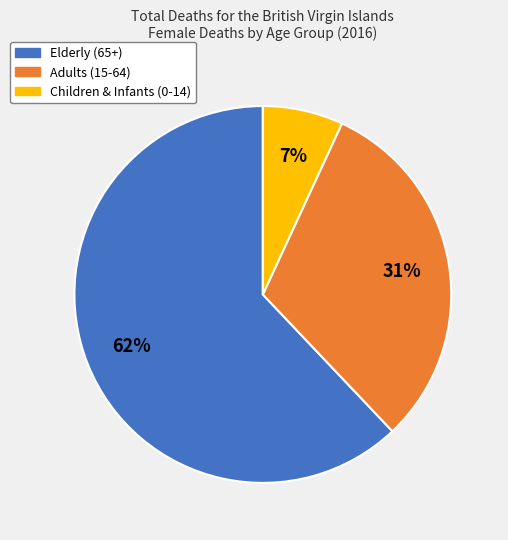

Does any single category account for the majority?

Yes